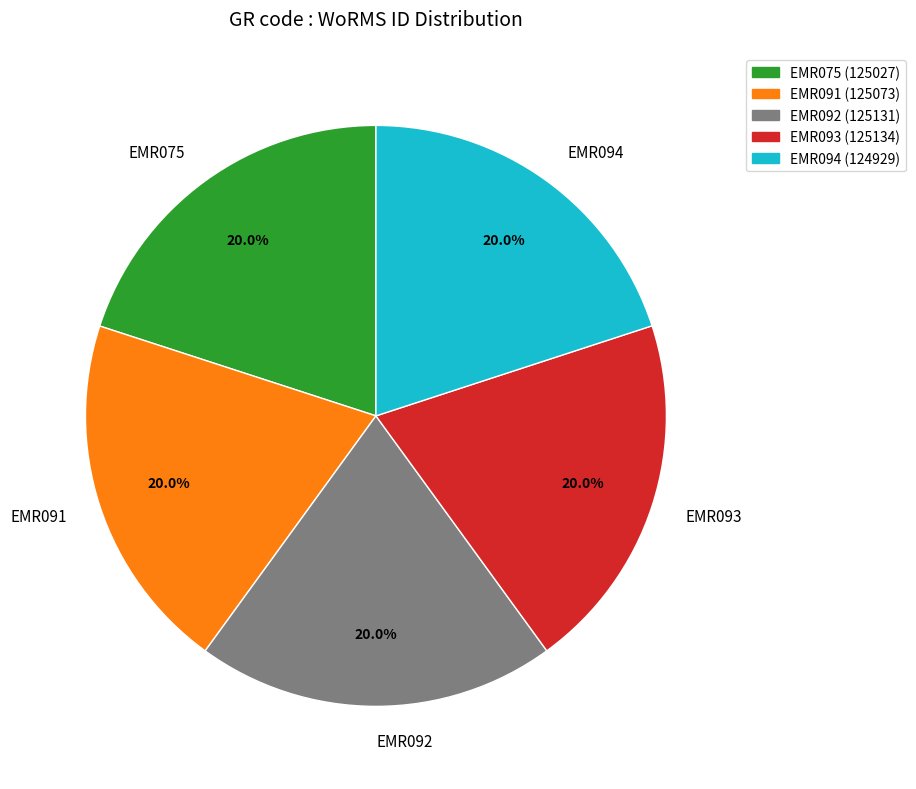

What percentage do EMR091 and EMR092 together represent?

40.0%